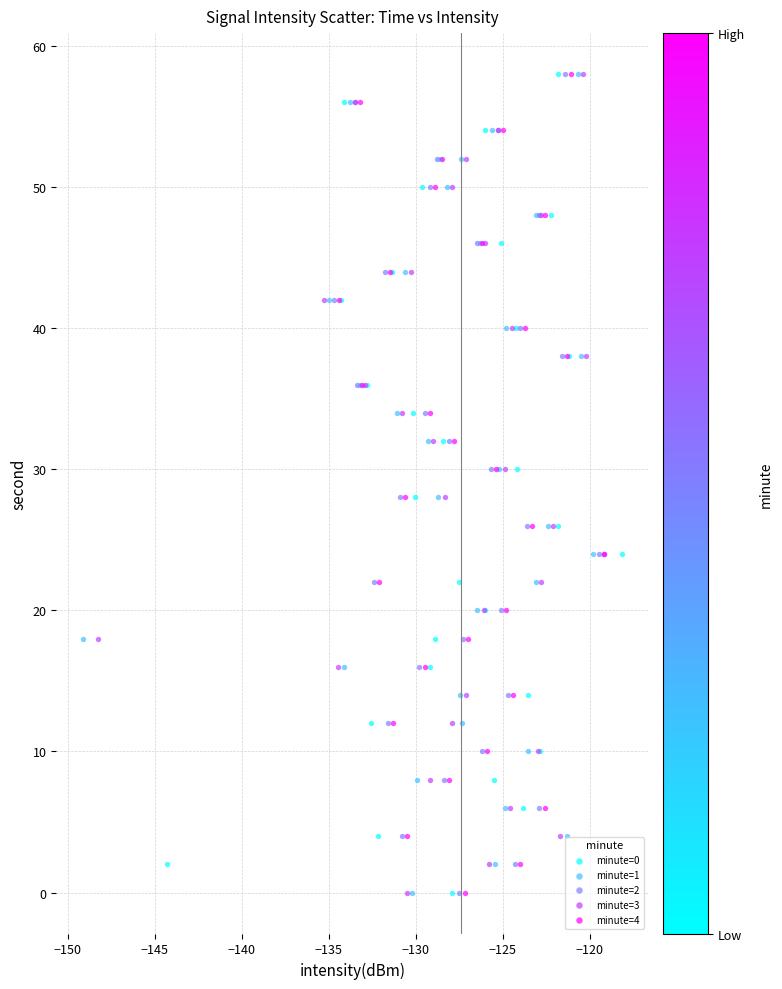

What are all the series names shown in the legend?

minute=0, minute=1, minute=2, minute=3, minute=4